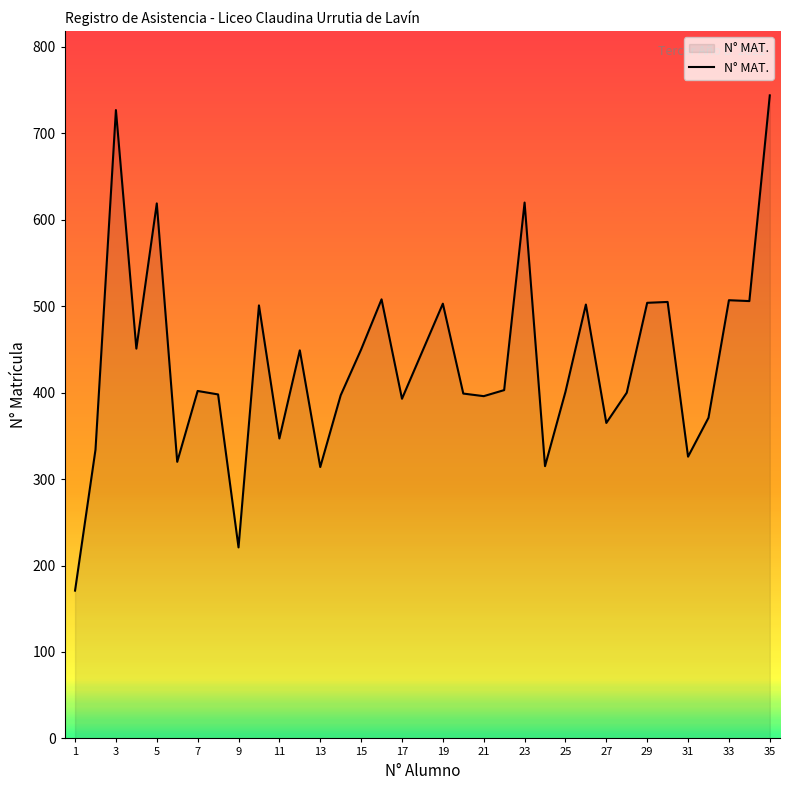

What is the smallest value displayed?

171